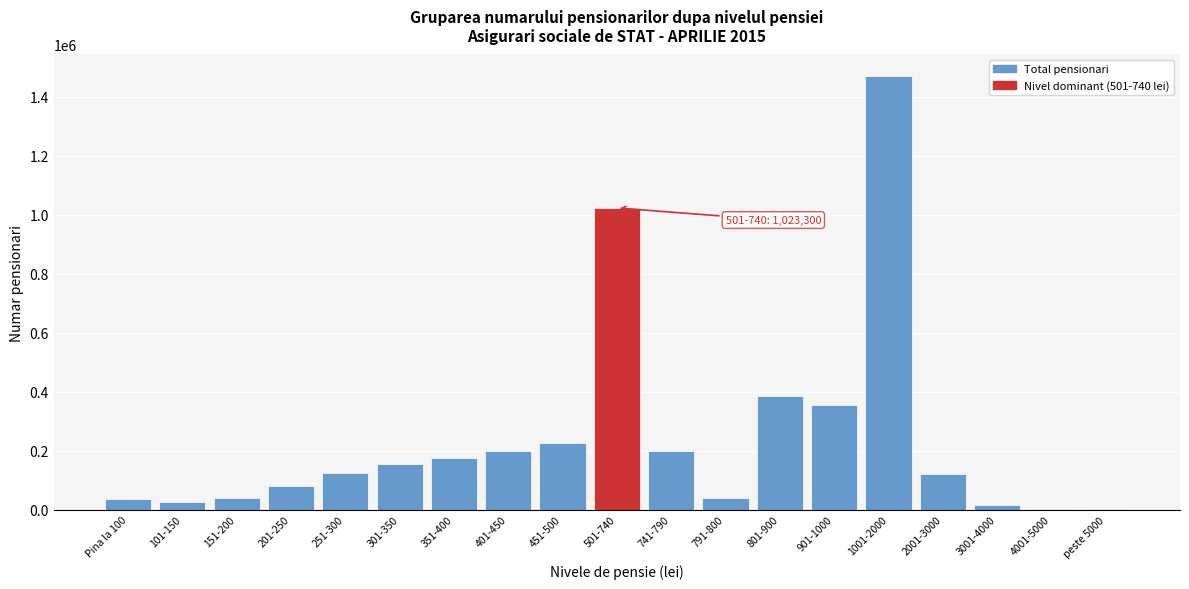

Approximately how many times larger is the value at 251-300 compared to 201-250?

1.5